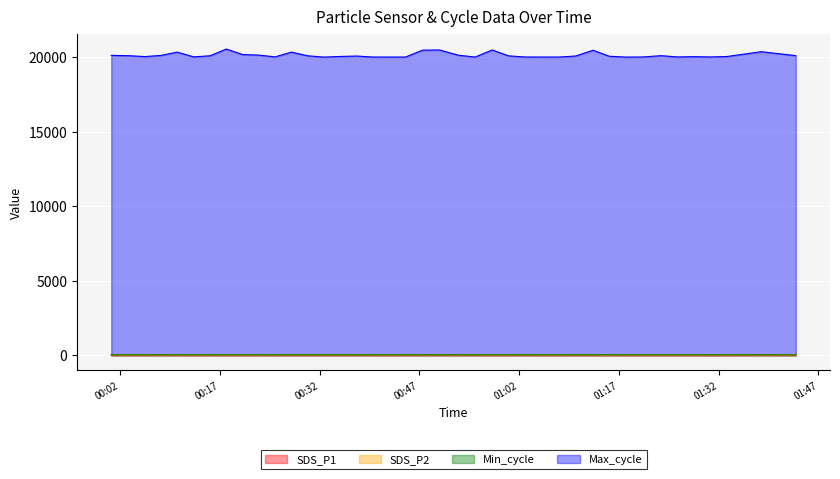

What is the label of the 16th point from the left?

2022/06/20 00:37:34